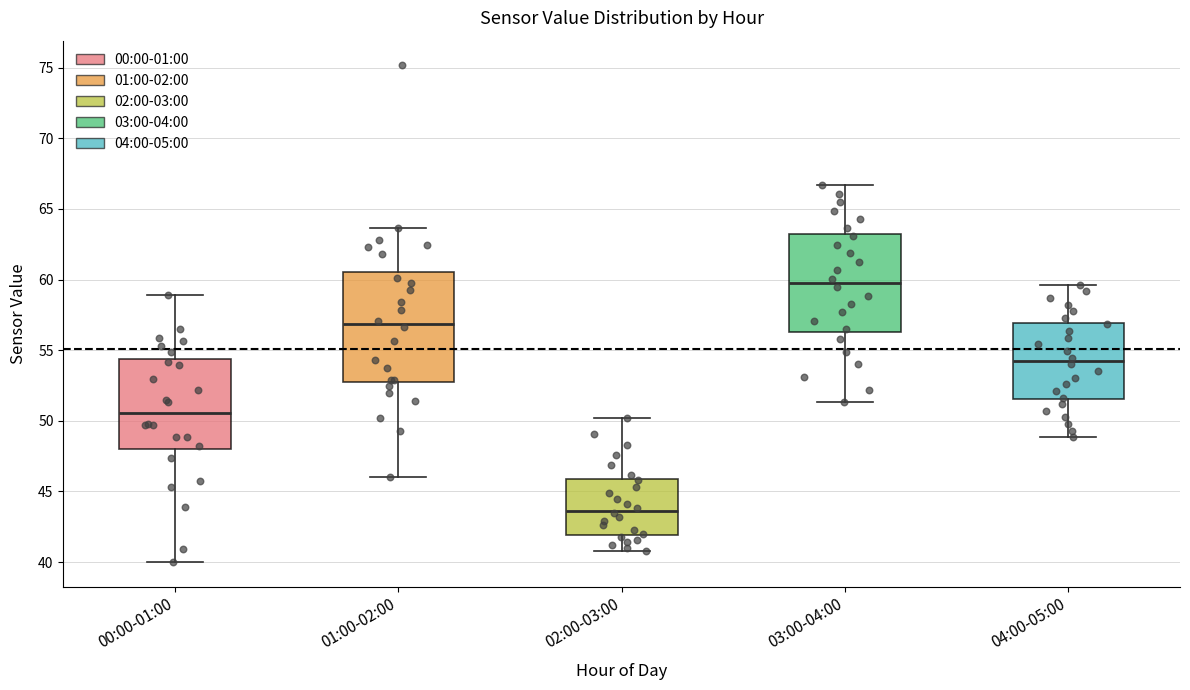

Reading left to right, transcribe this box plot: for each box, give where its median line is, the range the box spans, and where its two whiskers end, as read against the y-axis. The values are not printed on the chart, so give them approximately, as read against the axis.

00:00-01:00: median 50.5, box 48.0 to 54.5, whiskers 40.0 to 59.0
01:00-02:00: median 57.0, box 53.0 to 60.5, whiskers 46.0 to 63.5
02:00-03:00: median 43.5, box 42.0 to 46.0, whiskers 41.0 to 50.0
03:00-04:00: median 60.0, box 56.5 to 63.0, whiskers 51.5 to 66.5
04:00-05:00: median 54.0, box 51.5 to 57.0, whiskers 49.0 to 59.5